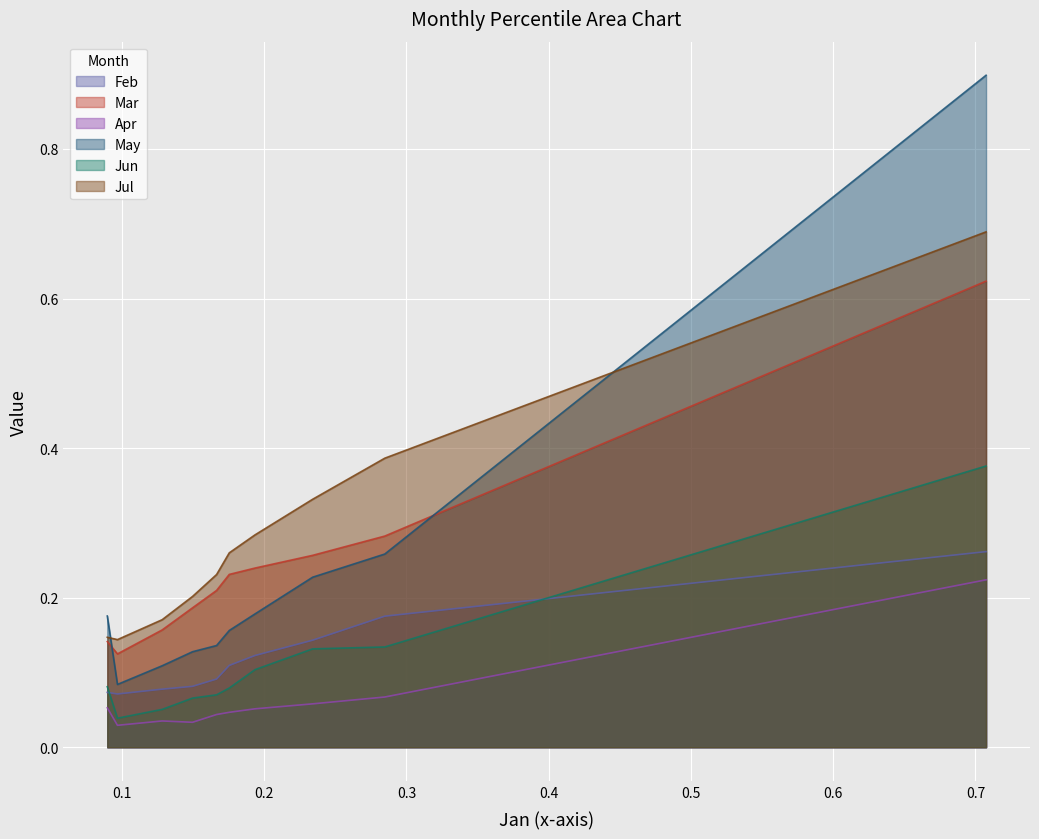

What is the difference between the Jul values at pct65 and pct85?

0.1